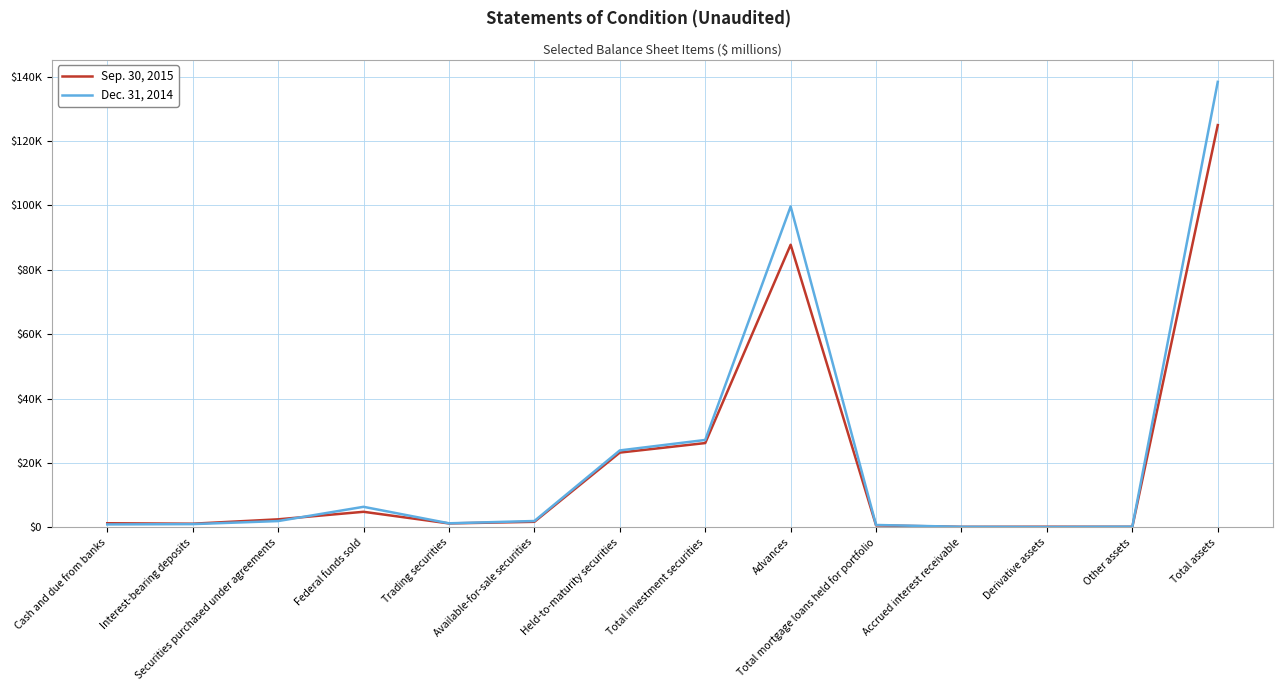

Does the chart have visible grid lines?

Yes